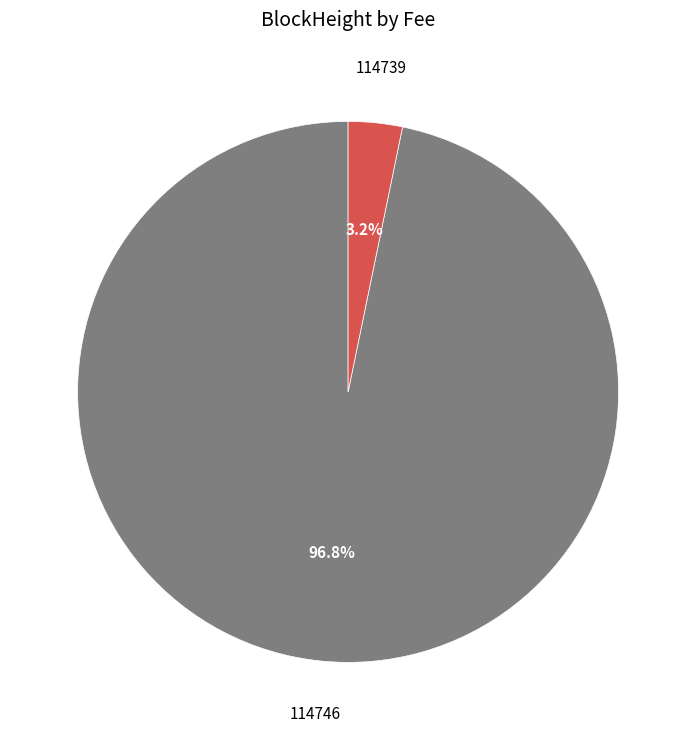

Does any single category account for the majority?

Yes